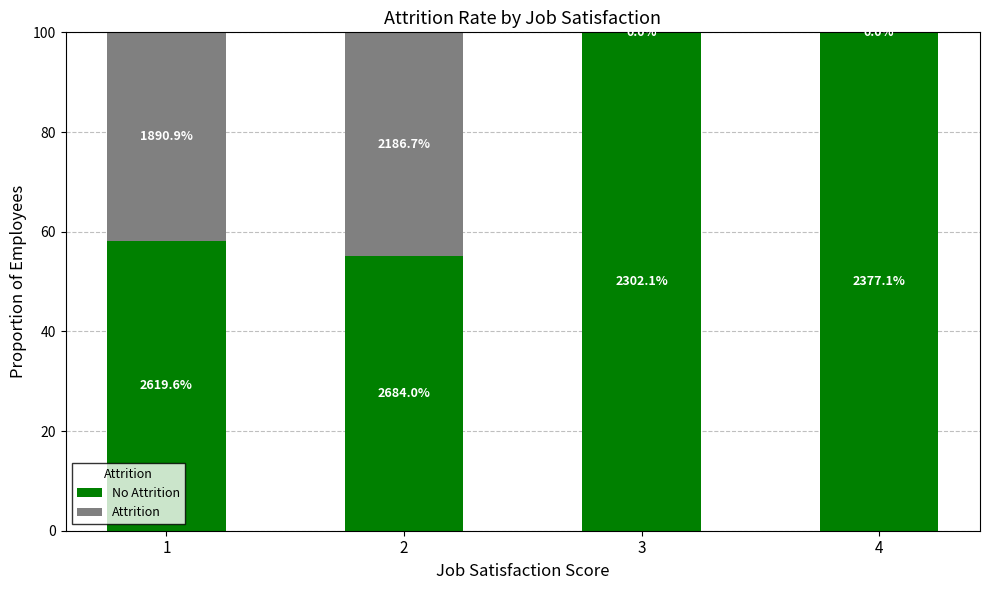

At which label does Attrition first exceed 41?

1